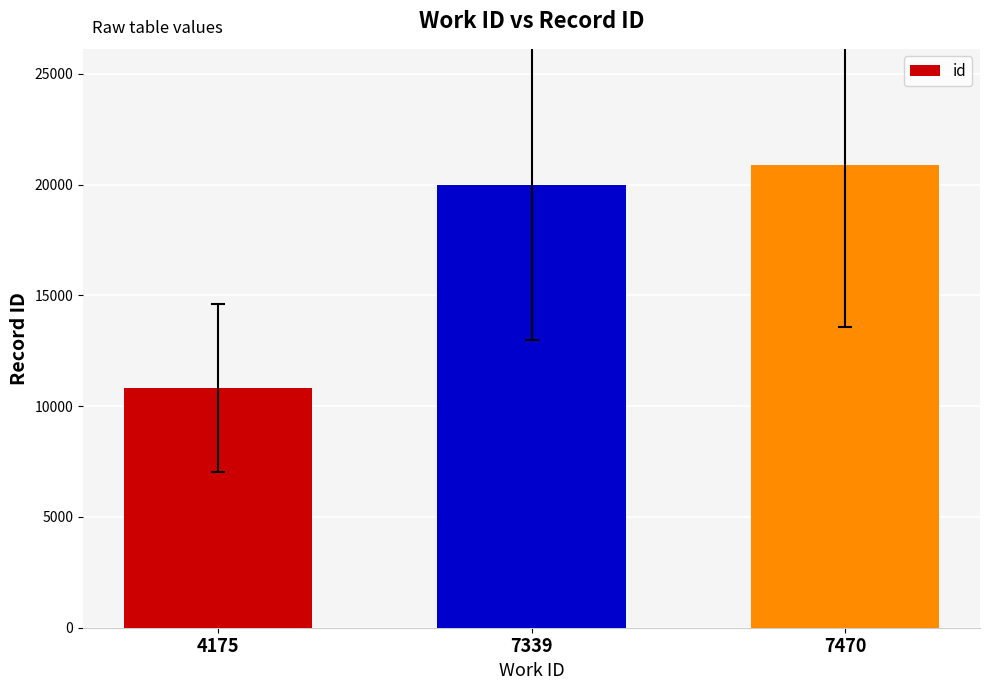

Are the bars horizontal?

No